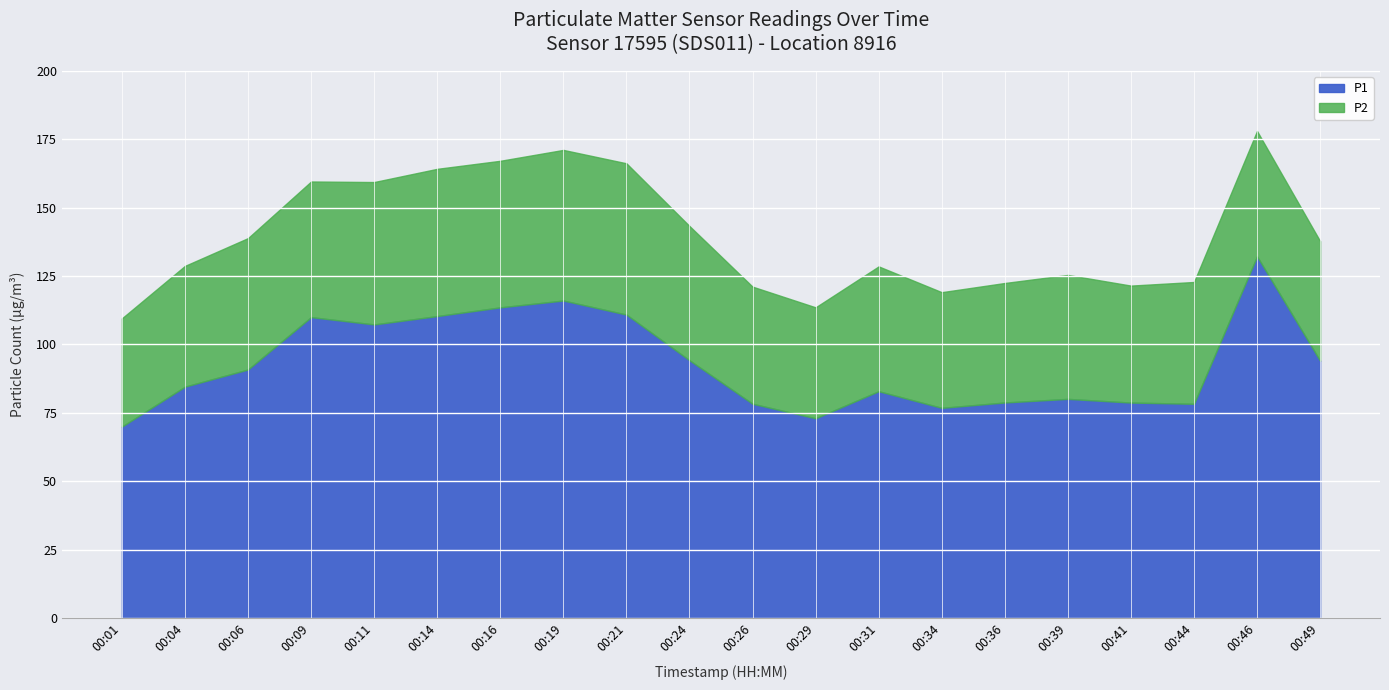

At how many categories does at least one series exceed 68?

20